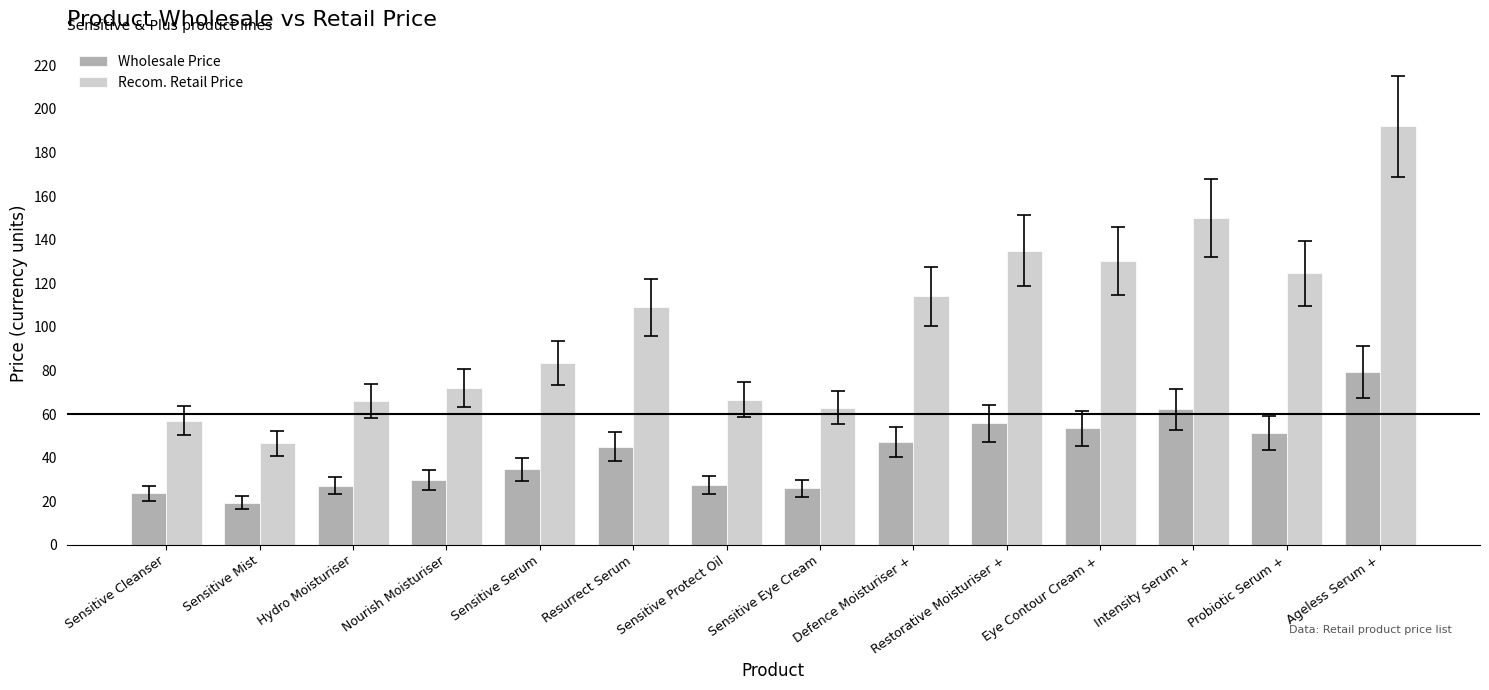

What is the total value across all series at Defence Moisturiser +?

161.1